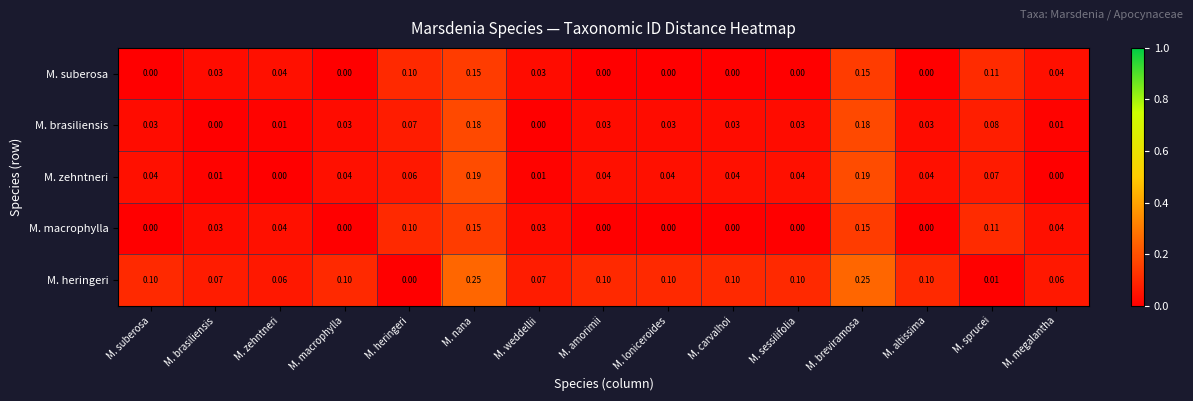

Which series has the largest total across all categories?

M. heringeri